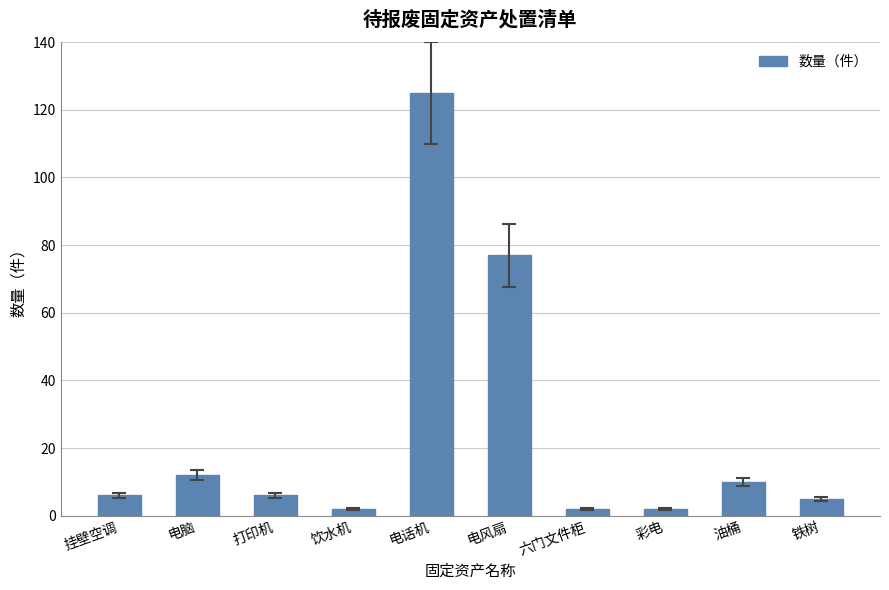

Are the bars grouped side by side (vs. stacked)?

No